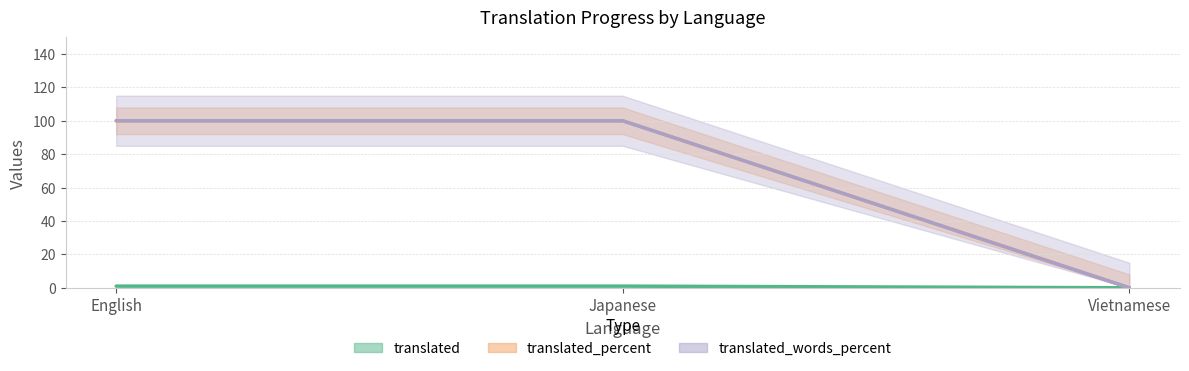

How many series are shown in this chart?

3